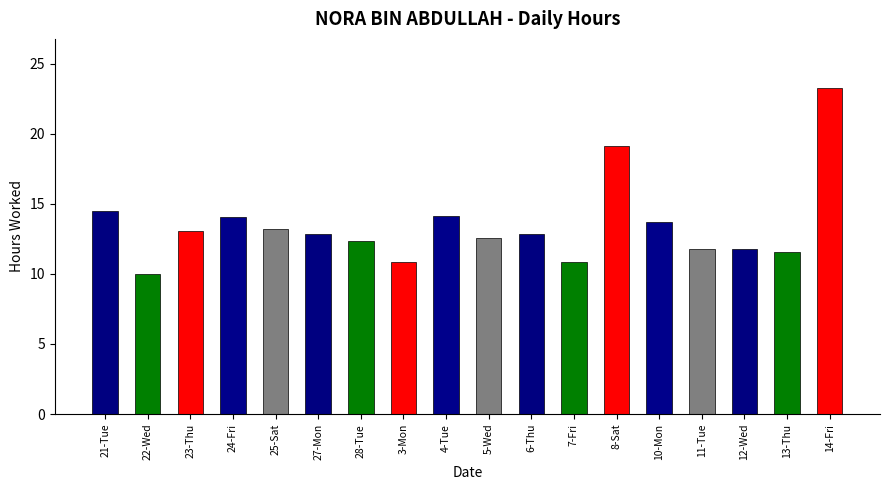

What is the label of the 11th bar from the right?

3-Mon